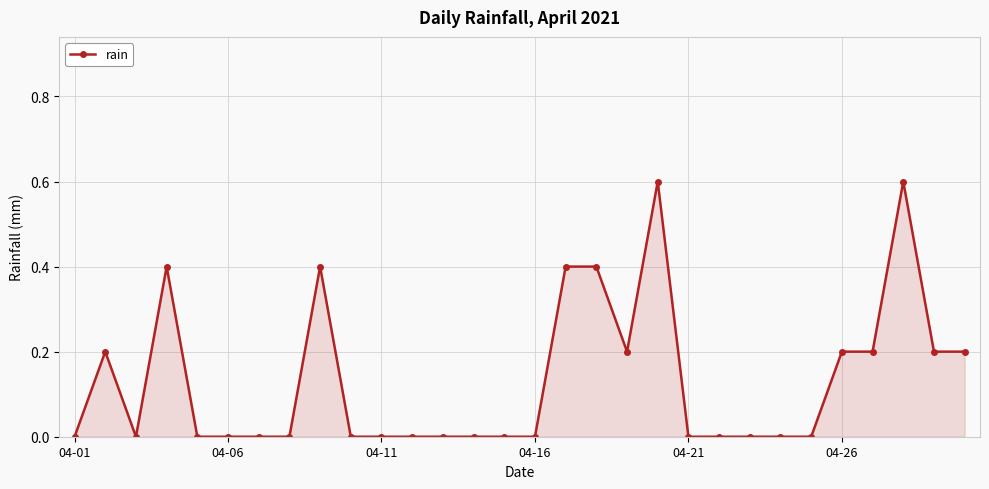

How many values are between 0 and 1?

30